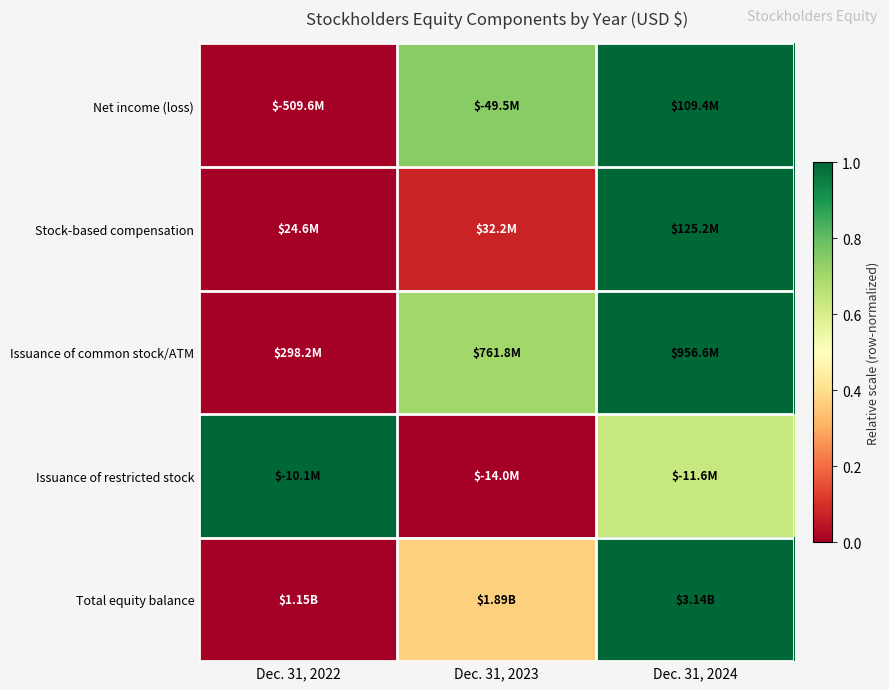

Reading left to right, list all the values displayed in this chart.

Net income (loss): Dec. 31, 2022=0.0	Dec. 31, 2023=0.7	Dec. 31, 2024=1.0
Stock-based compensation: Dec. 31, 2022=0.0	Dec. 31, 2023=0.1	Dec. 31, 2024=1.0
Issuance of common stock/ATM: Dec. 31, 2022=0.0	Dec. 31, 2023=0.7	Dec. 31, 2024=1.0
Issuance of restricted stock: Dec. 31, 2022=1.0	Dec. 31, 2023=0.0	Dec. 31, 2024=0.6
Total equity balance: Dec. 31, 2022=0.0	Dec. 31, 2023=0.4	Dec. 31, 2024=1.0